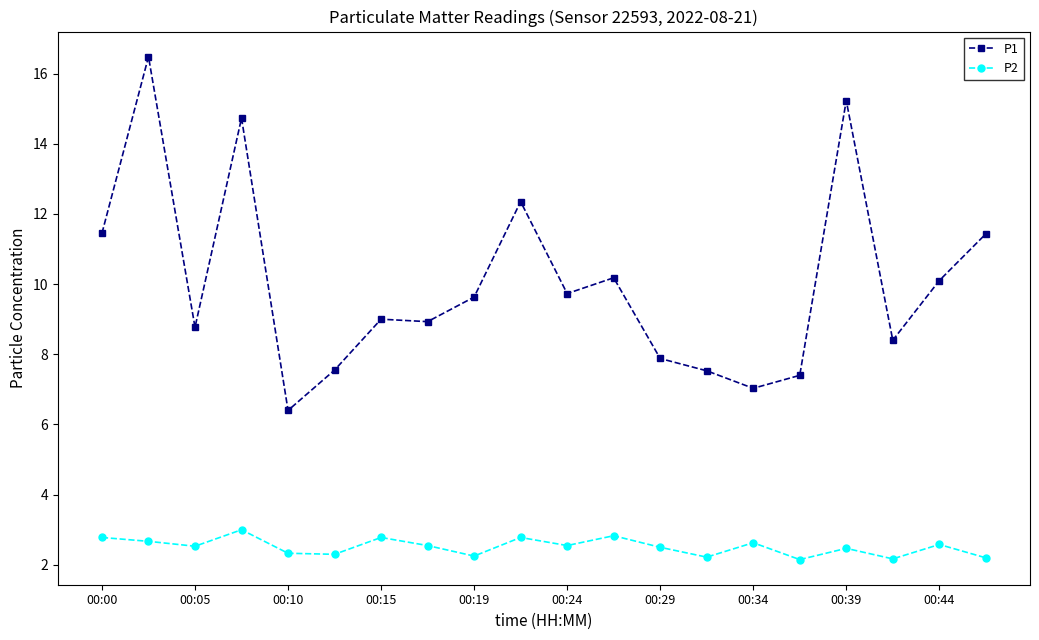

At how many categories does at least one series exceed 11?

6